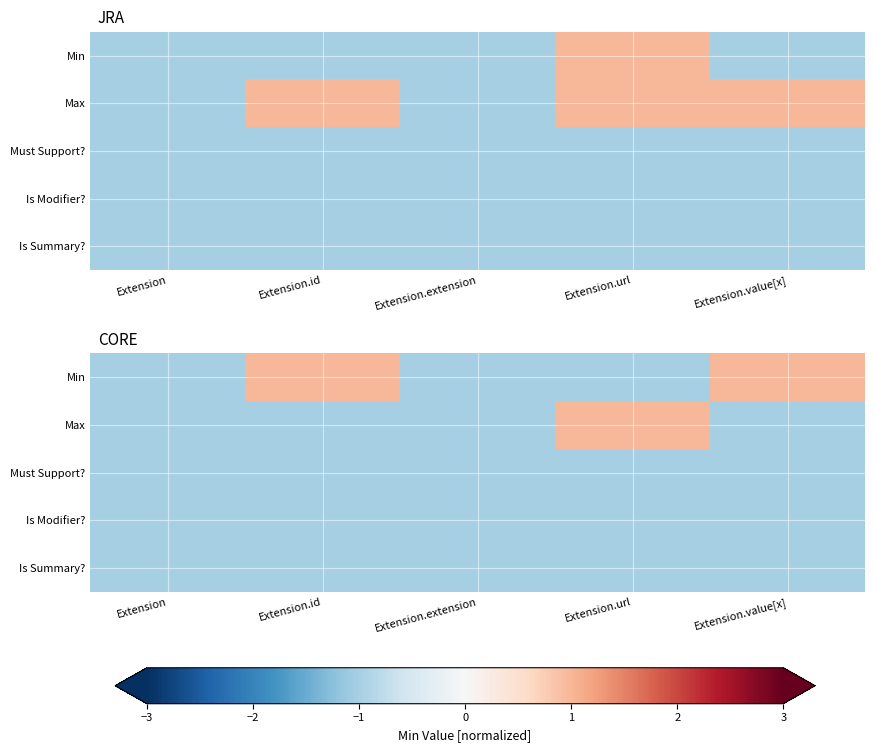

How many series are shown in this chart?

5